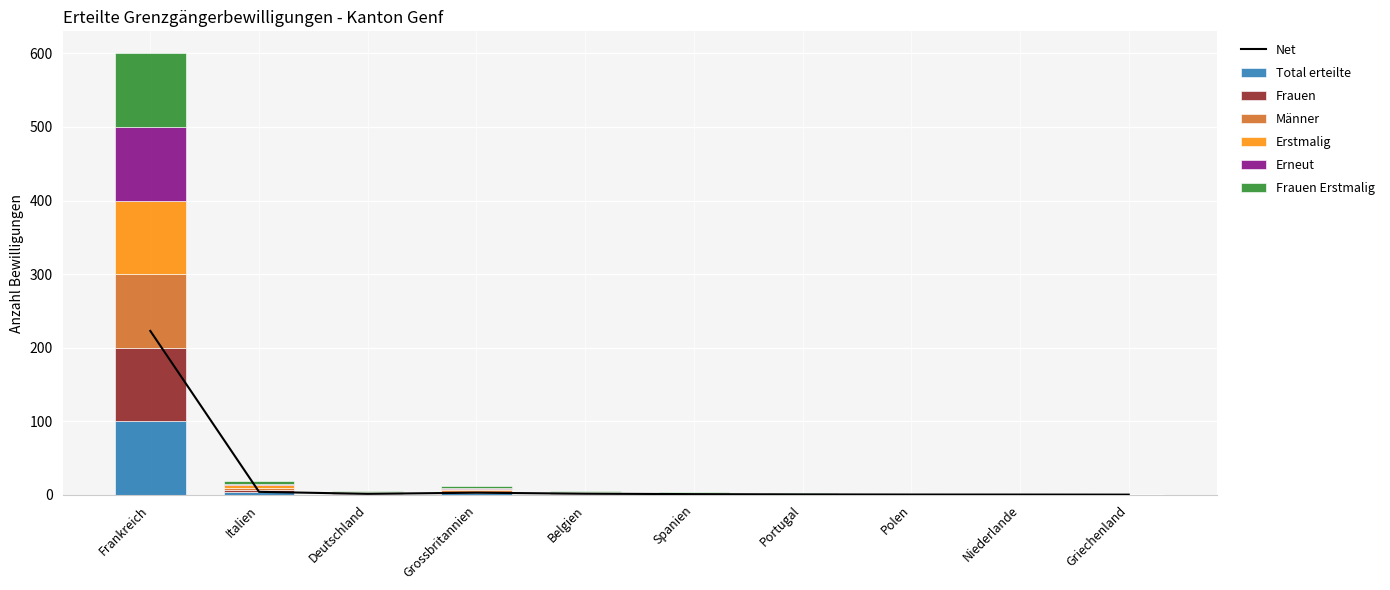

What is the maximum value shown in the chart?

100.0